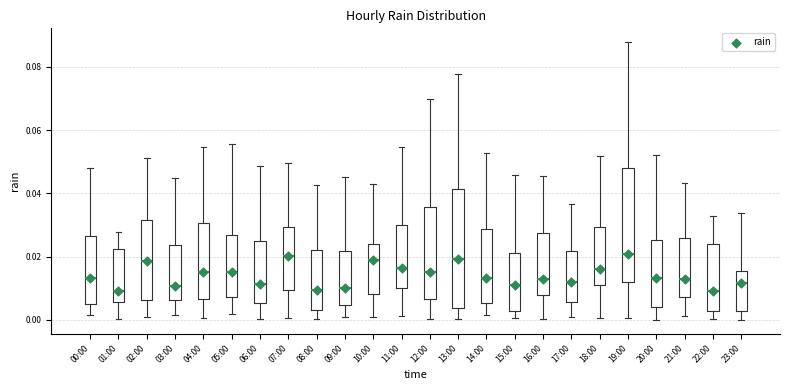

Where does the median line of the box for 00:00 sit on the y-axis? The values are not printed on the chart, so give them approximately, as read against the axis.

0.014